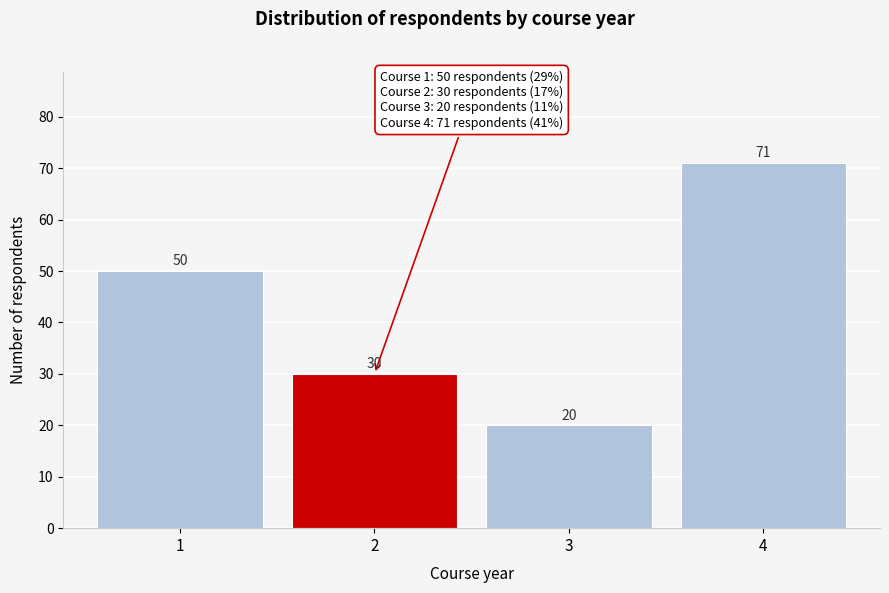

Reading right to left, transcribe all the data shown in this chart.

71	20	30	50